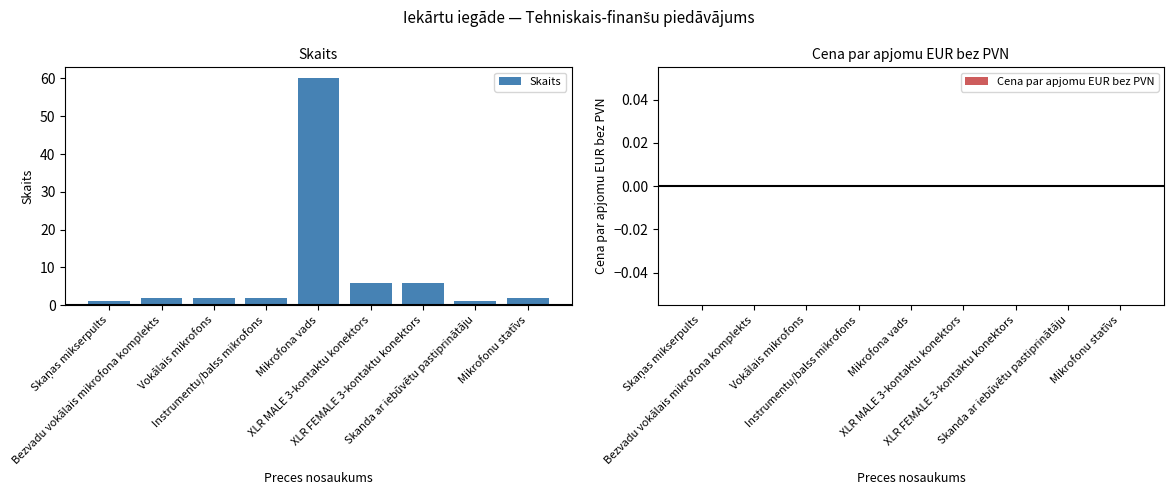

What is the average value?

9